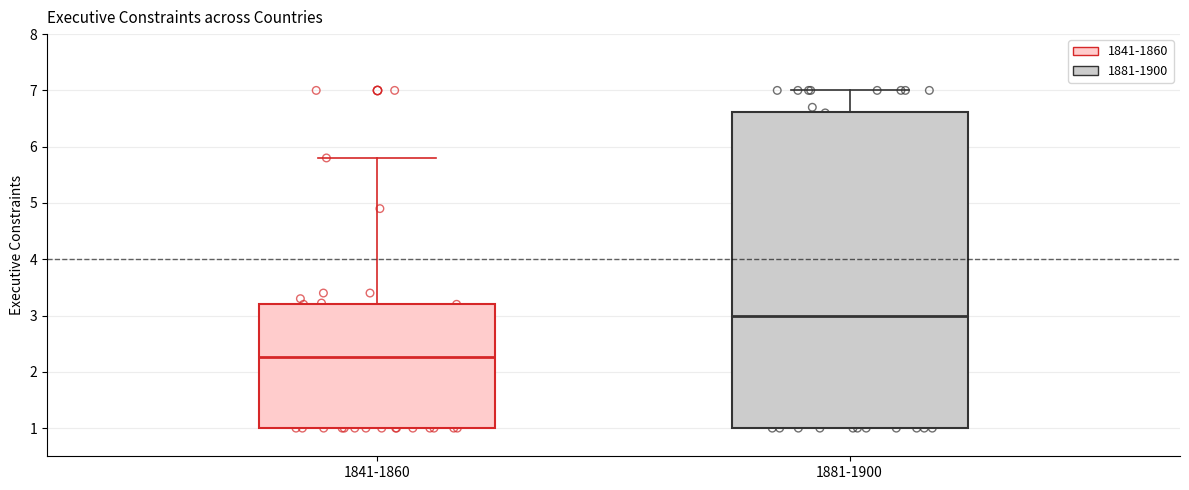

Where is the lower edge of the box for 1881-1900 on the y-axis? The values are not printed on the chart, so give them approximately, as read against the axis.

1.0